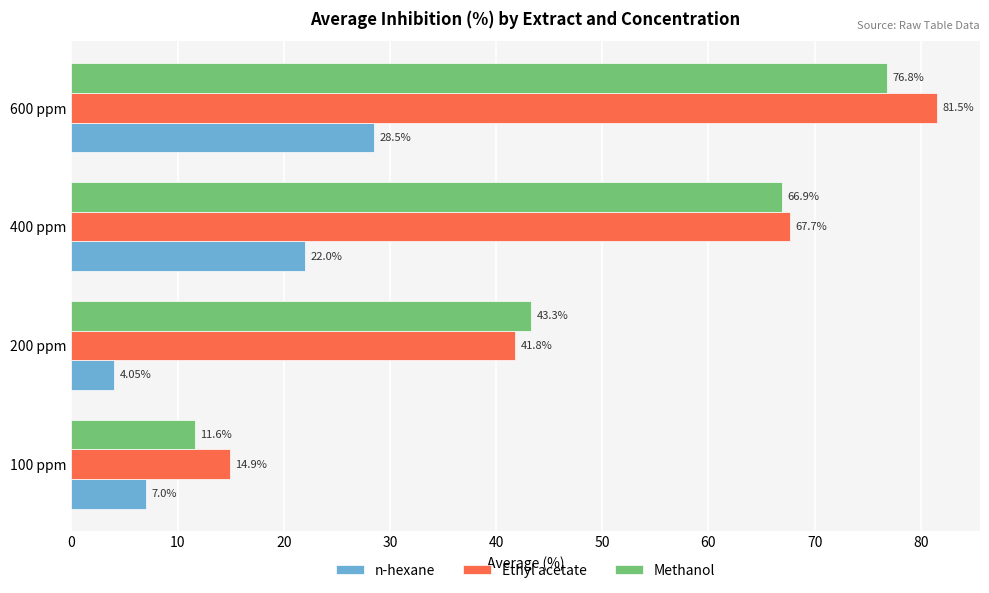

List the series in order of their peak value, lowest first.

n-hexane, Methanol, Ethyl acetate